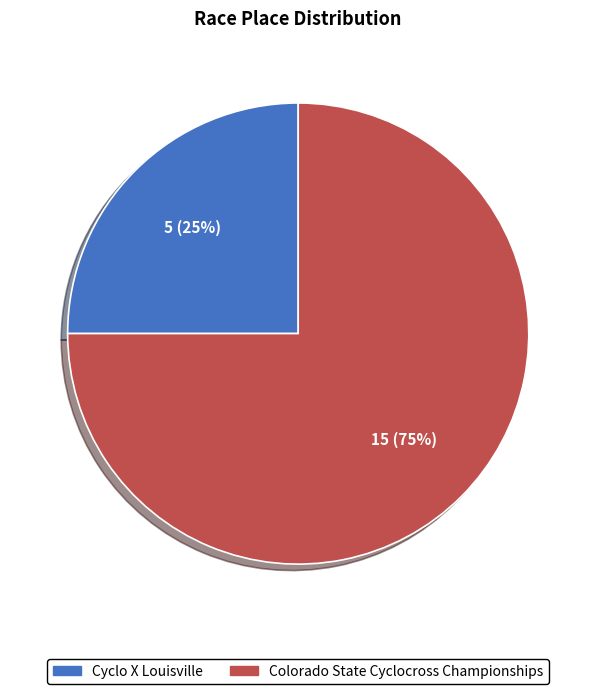

What is the smallest slice in the pie chart?

Cyclo X Louisville